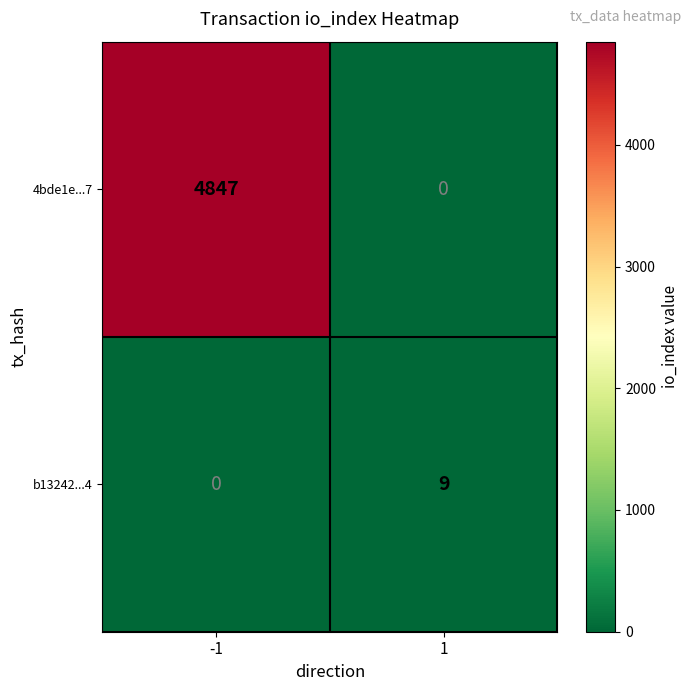

What is the sum of the 4bde1e...7 values at 1 and -1?

4847